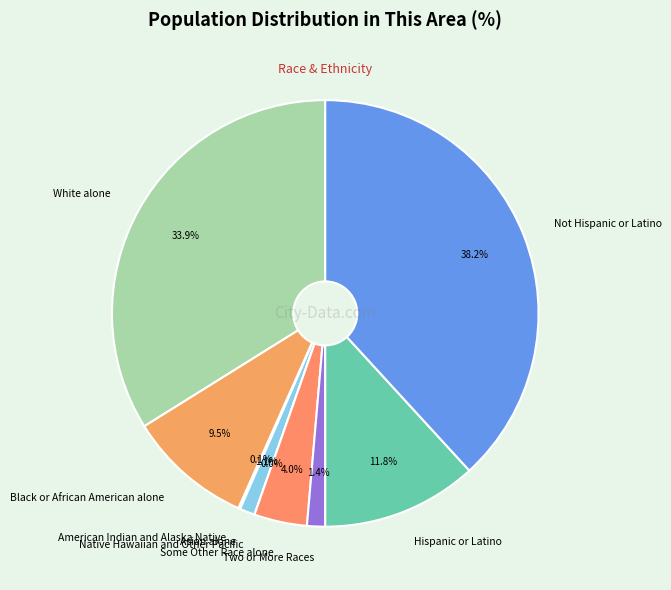

Combined, what portion of the pie is Some Other Race alone and Not Hispanic or Latino?

42.2%